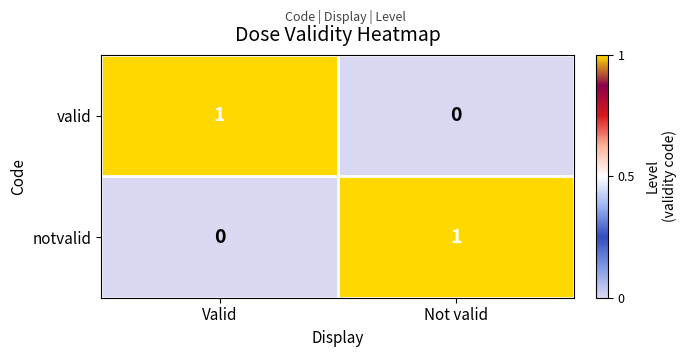

The valid series shows 0 at Not valid. True or false?

True